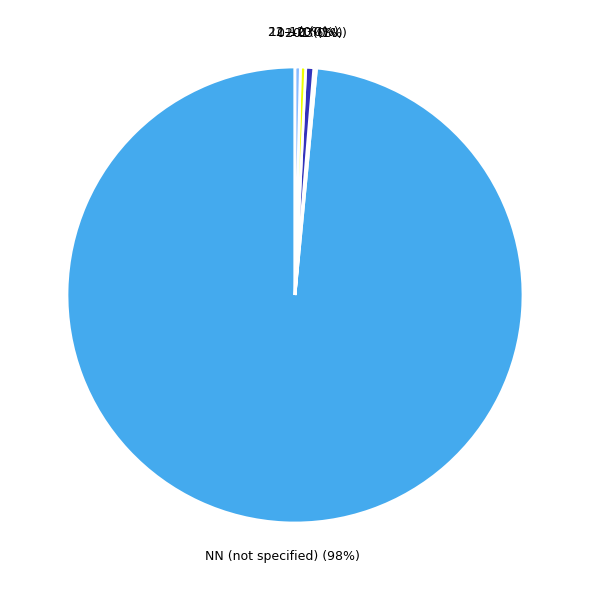

The 11-12 slice represents 0% of the pie. True or false?

True